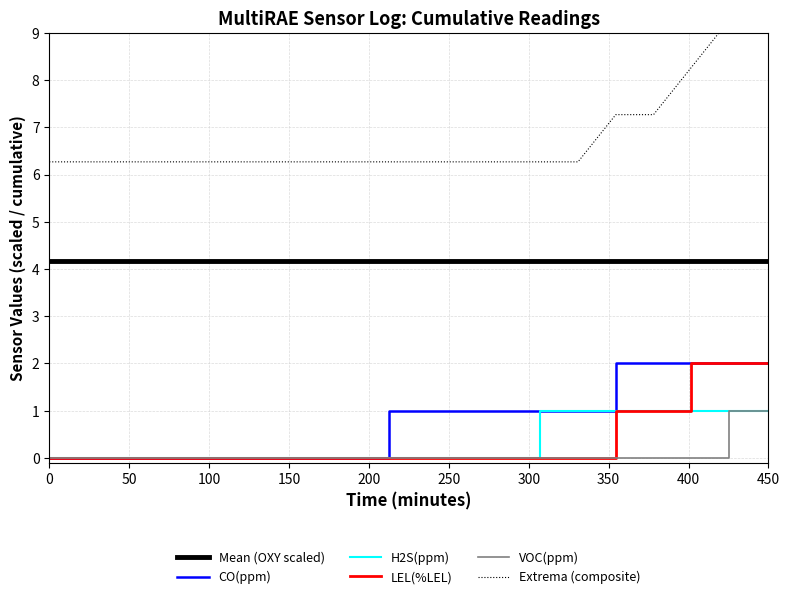

True or false: CO(ppm) and Mean (OXY scaled) intersect in this chart.

False